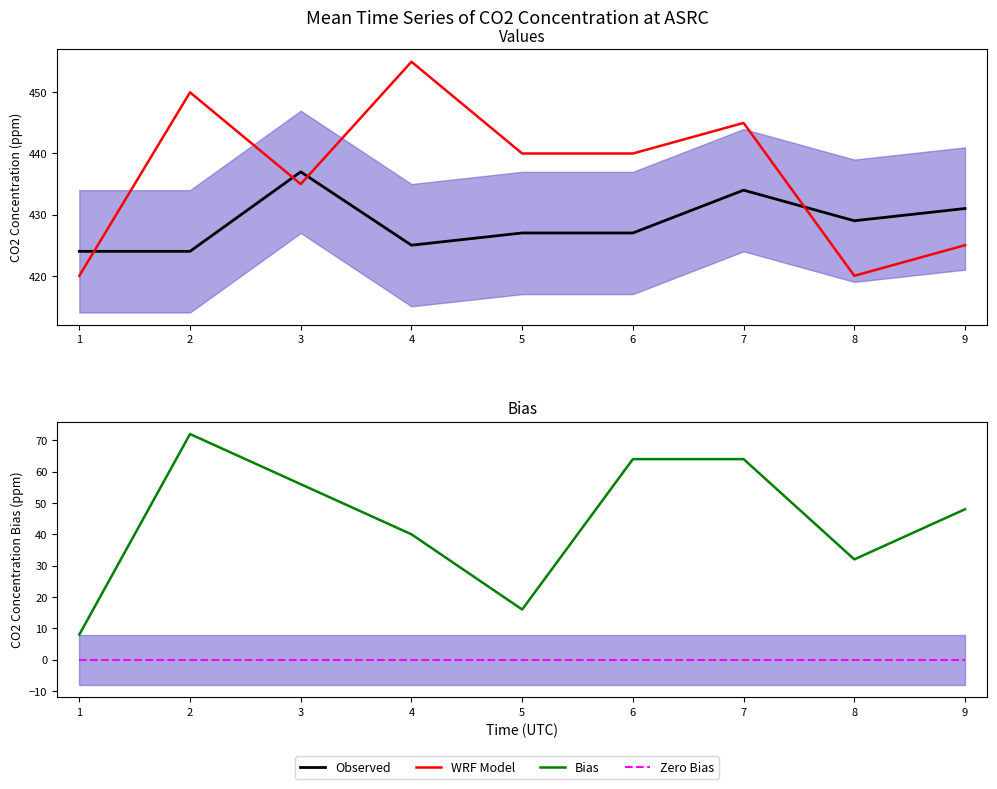

Count the number of categories in the chart.

9